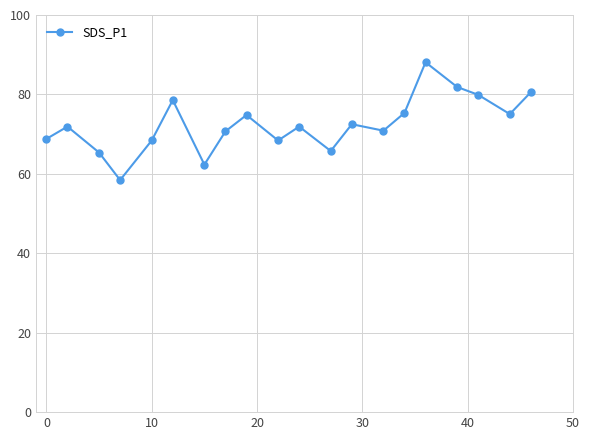

How many points are lower than both their immediate neighbors (excluding endpoints)?

6